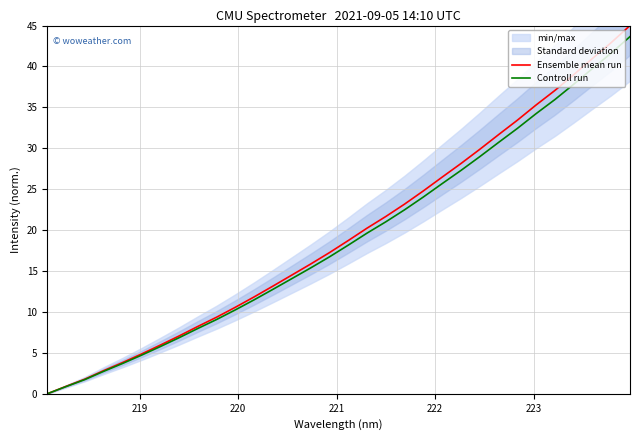

True or false: Controll run and Ensemble mean run cross at least once.

False